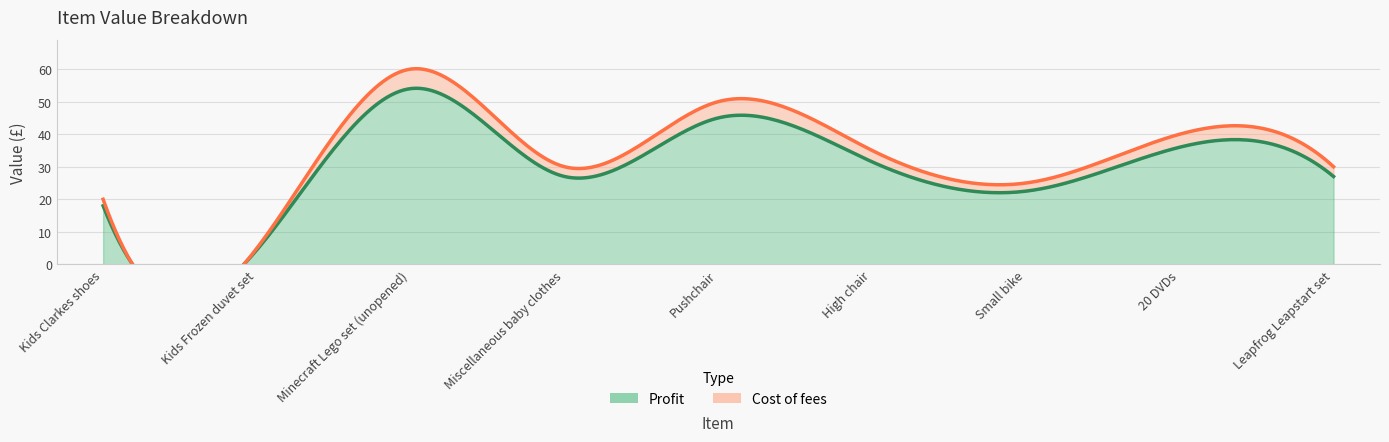

True or false: Cost of fees and Profit cross at least once.

False